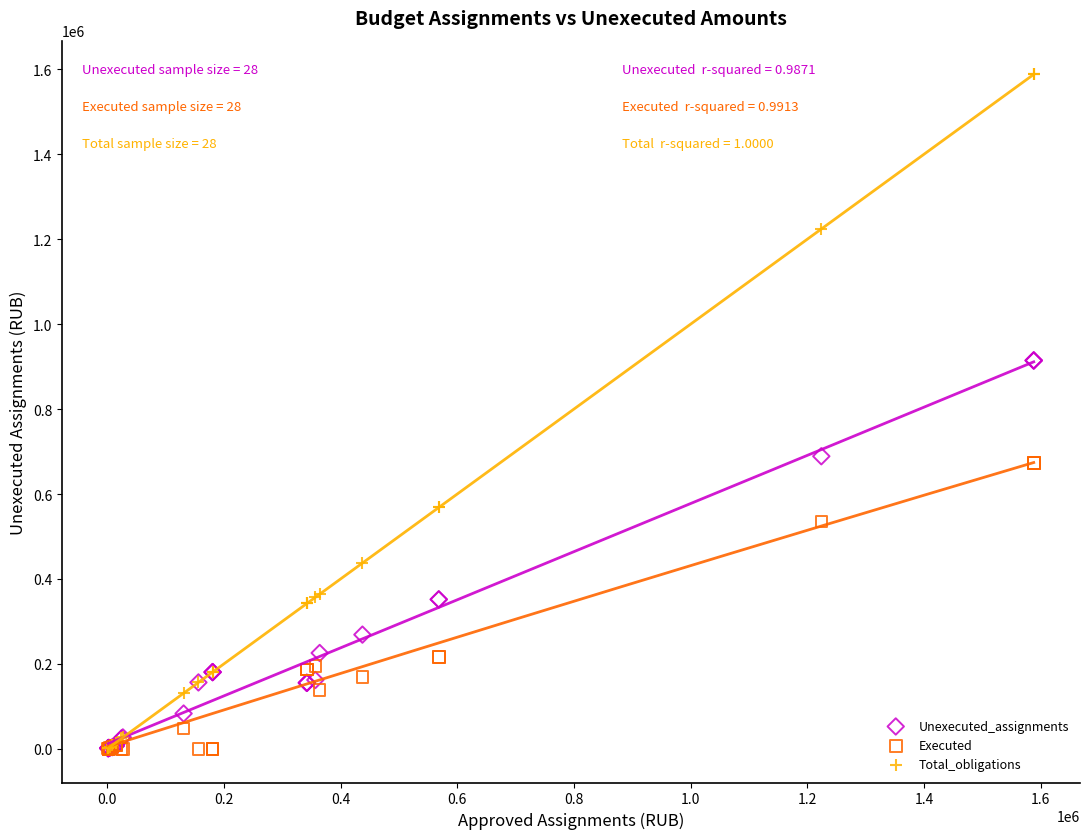

Which series has the largest Y range (max minus min)?

Total_obligations